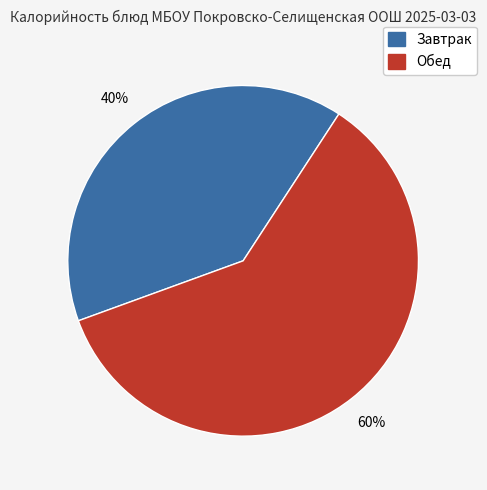

How many slices are in this pie chart?

2